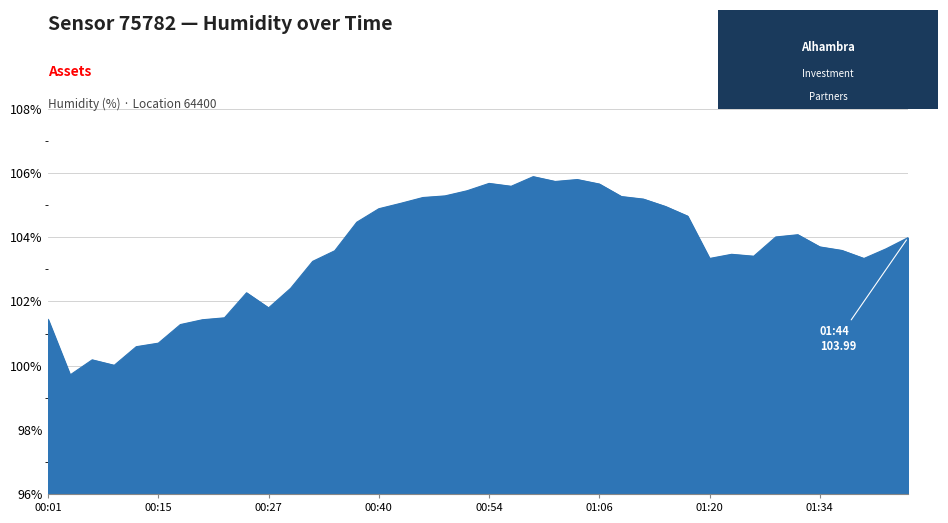

What is the difference between the maximum and minimum values?

6.2